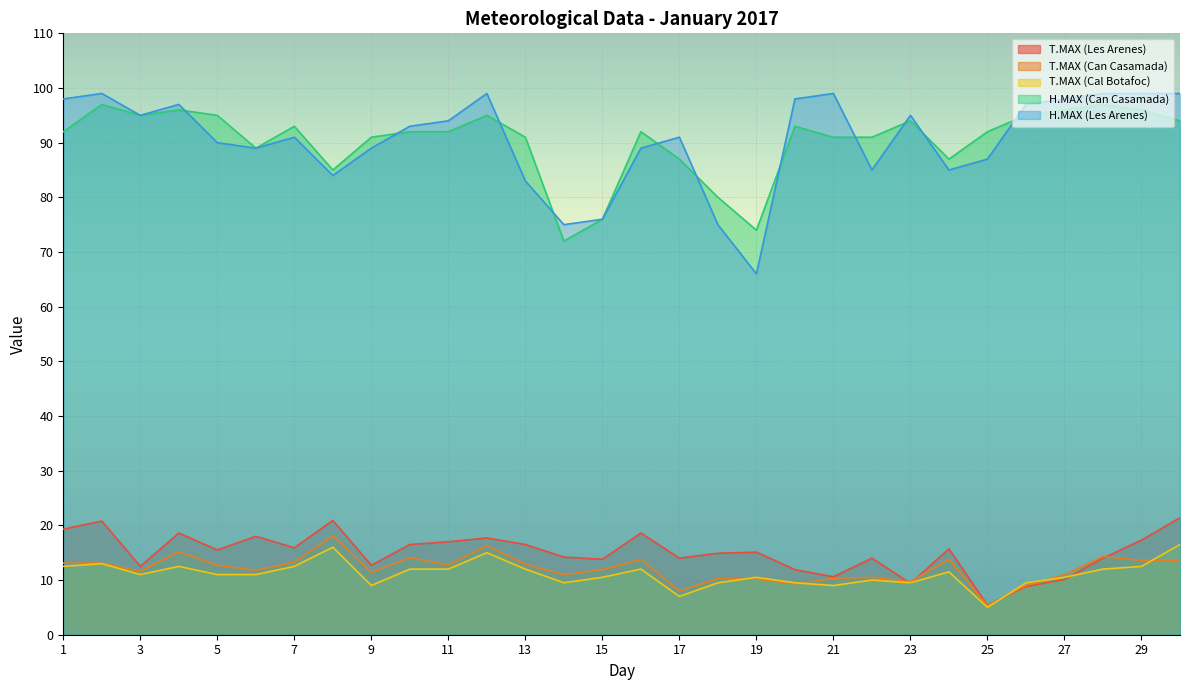

What is the difference between the highest and lowest values at 12?

84.0